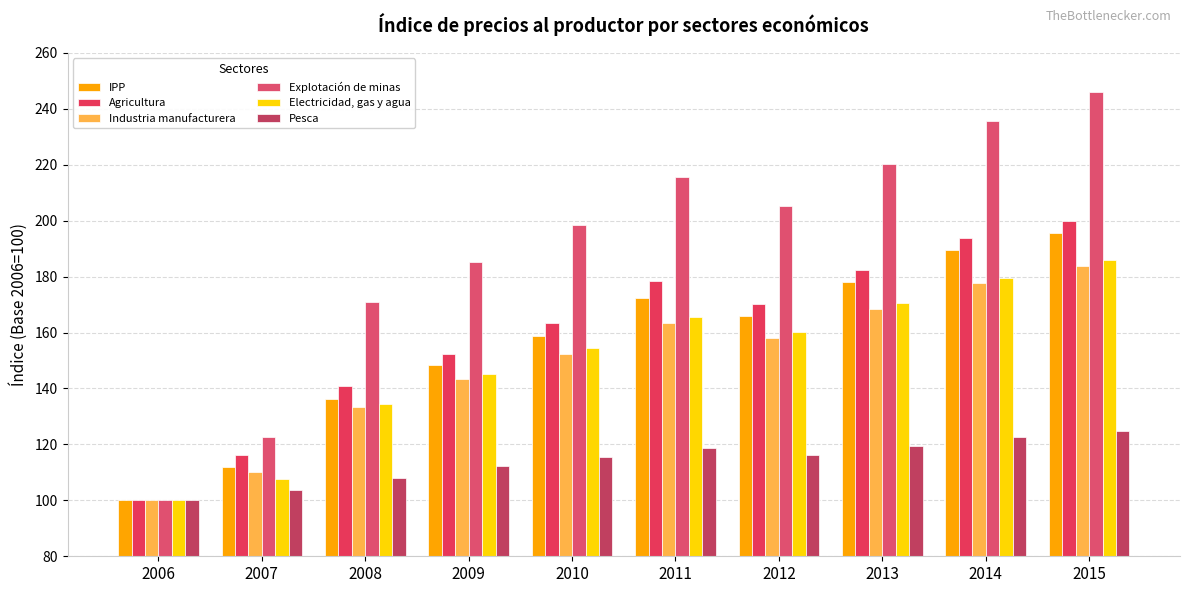

Reading left to right, transcribe all the data shown in this chart.

IPP: 2006=100.0	2007=112.0	2008=136.4	2009=148.5	2010=158.6	2011=172.3	2012=165.9	2013=178.2	2014=189.4	2015=195.7
Agricultura: 2006=100.0	2007=116.2	2008=141.0	2009=152.3	2010=163.4	2011=178.6	2012=170.2	2013=182.4	2014=193.7	2015=199.9
Industria manufacturera: 2006=100.0	2007=110.2	2008=133.4	2009=143.2	2010=152.3	2011=163.4	2012=158.2	2013=168.4	2014=177.7	2015=183.9
Explotación de minas: 2006=100.0	2007=122.6	2008=170.9	2009=185.2	2010=198.4	2011=215.7	2012=205.2	2013=220.4	2014=235.7	2015=245.9
Electricidad, gas y agua: 2006=100.0	2007=107.7	2008=134.6	2009=145.2	2010=154.3	2011=165.4	2012=160.2	2013=170.4	2014=179.7	2015=185.9
Pesca: 2006=100.0	2007=103.7	2008=107.9	2009=112.3	2010=115.5	2011=118.7	2012=116.2	2013=119.5	2014=122.7	2015=124.9